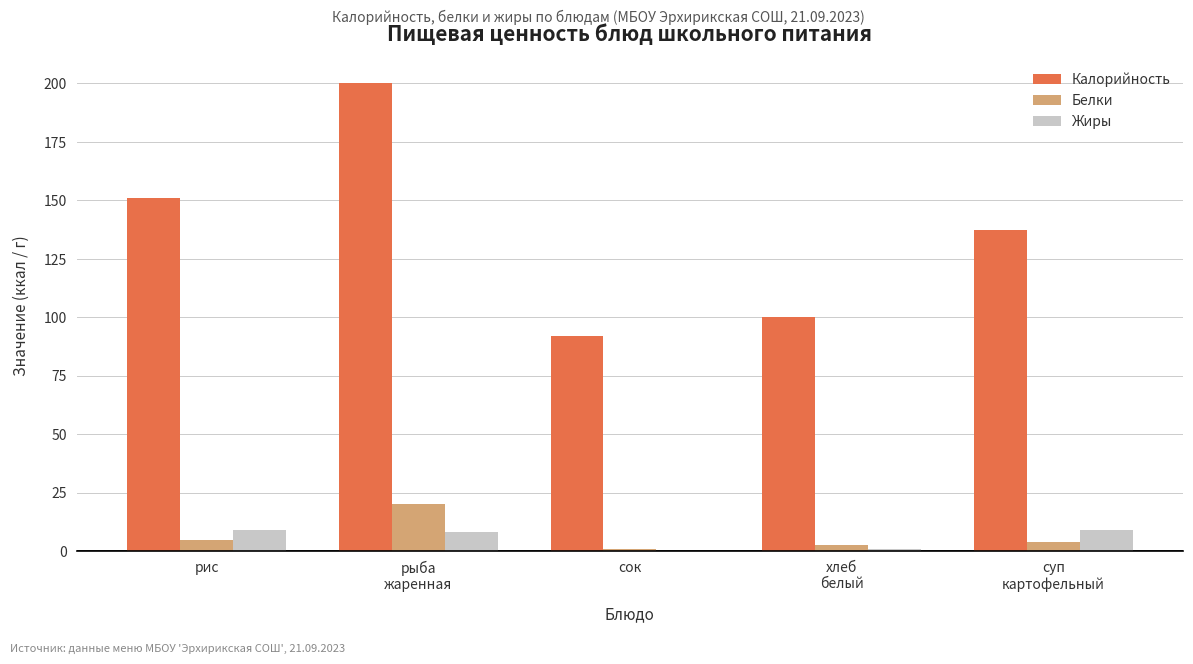

How many data points does each series have?

5